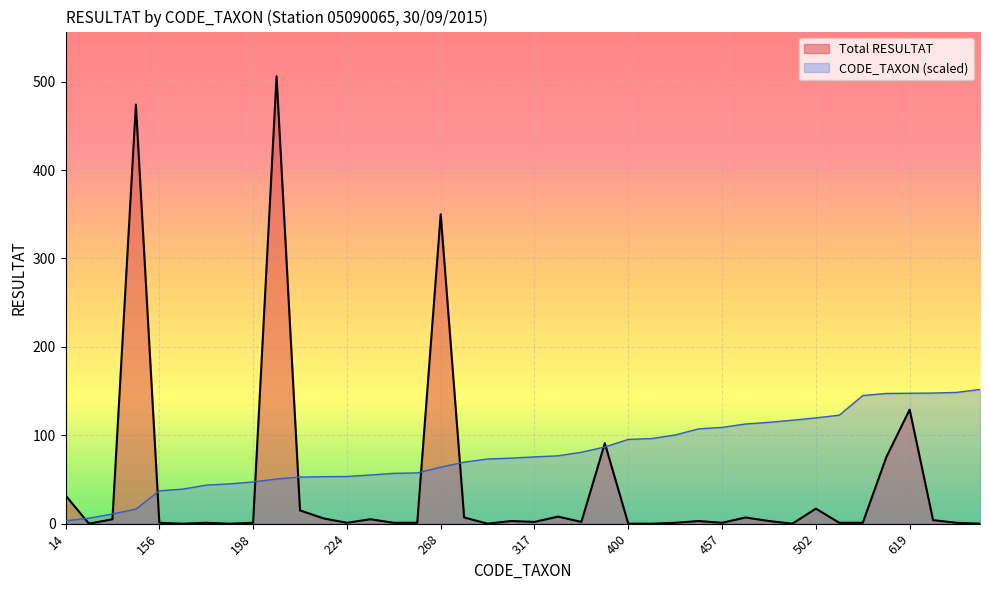

List the series in order of their overall mean, highest first.

CODE_TAXON (scaled), Total RESULTAT